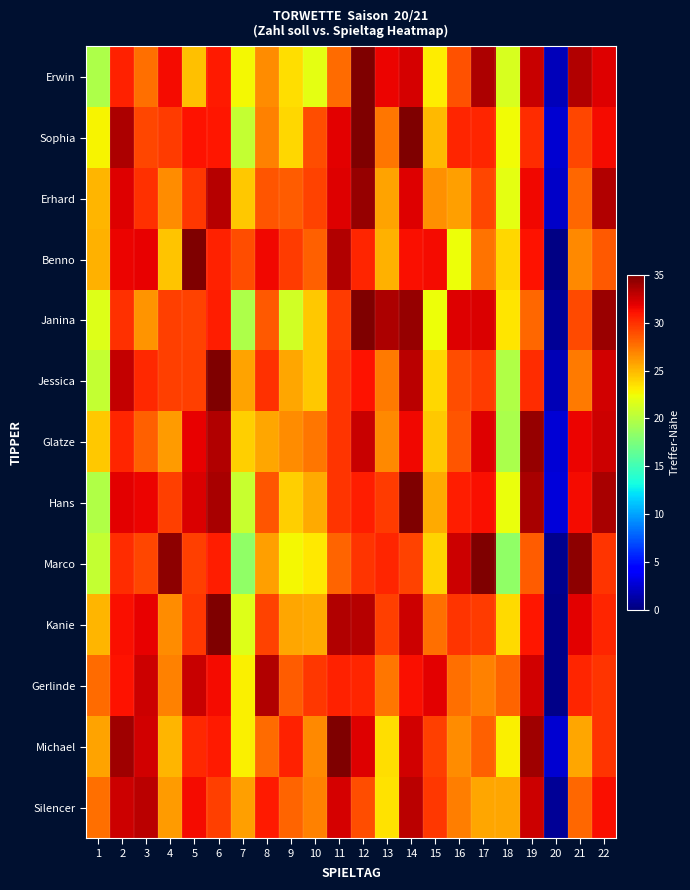

What is the total value across all series at 15?

344.6